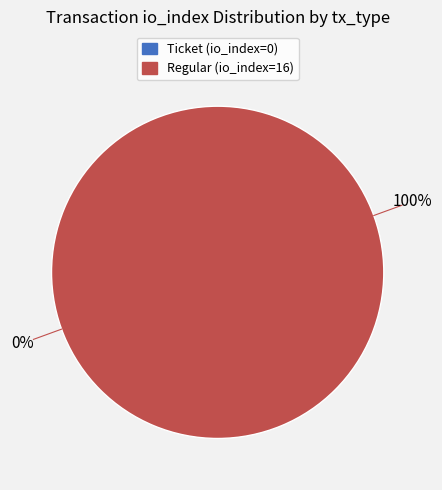

To the nearest percent, what portion does Regular (io_index=16) represent?

100%